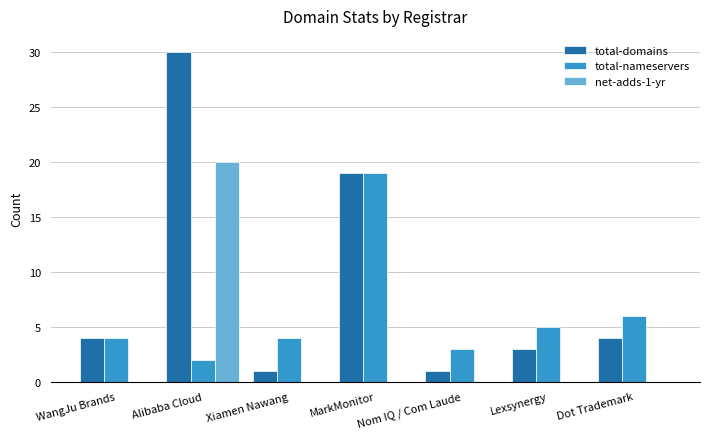

What is the approximate value of total-domains at Dot Trademark?

4